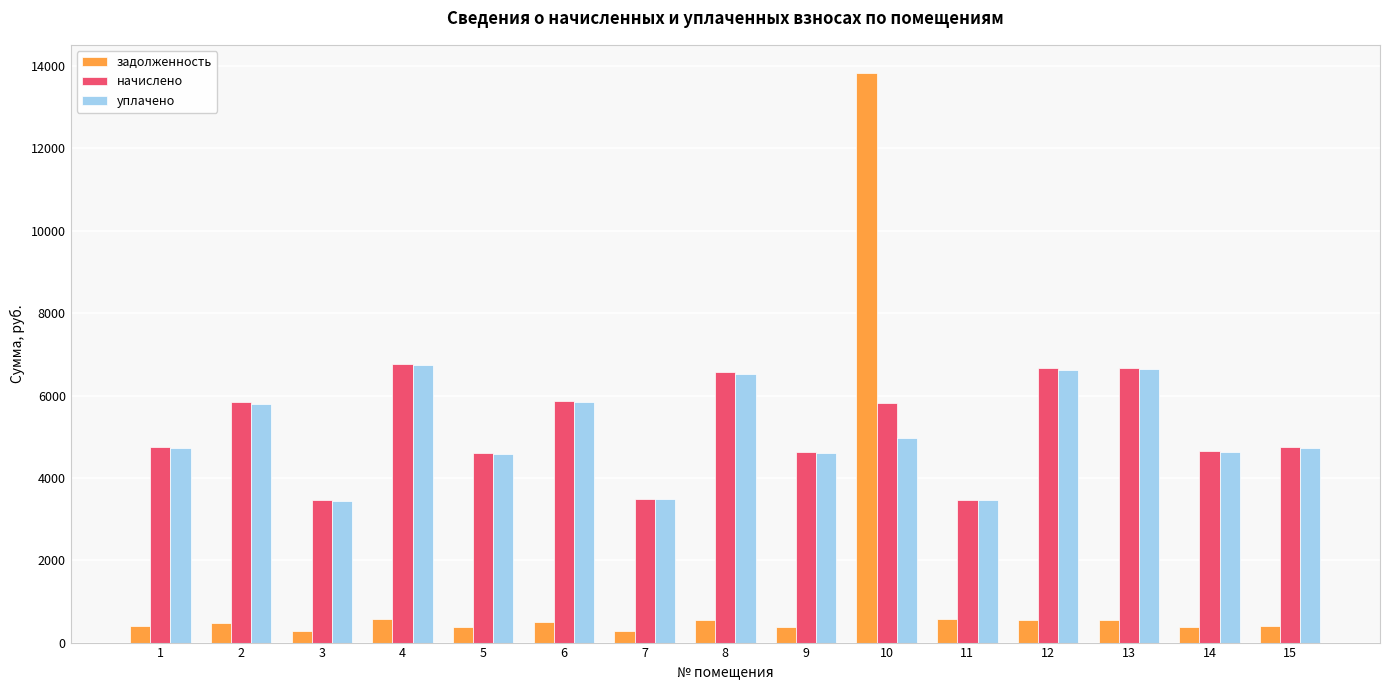

Is the value of уплачено at 9 greater than the value of начислено at 3?

Yes